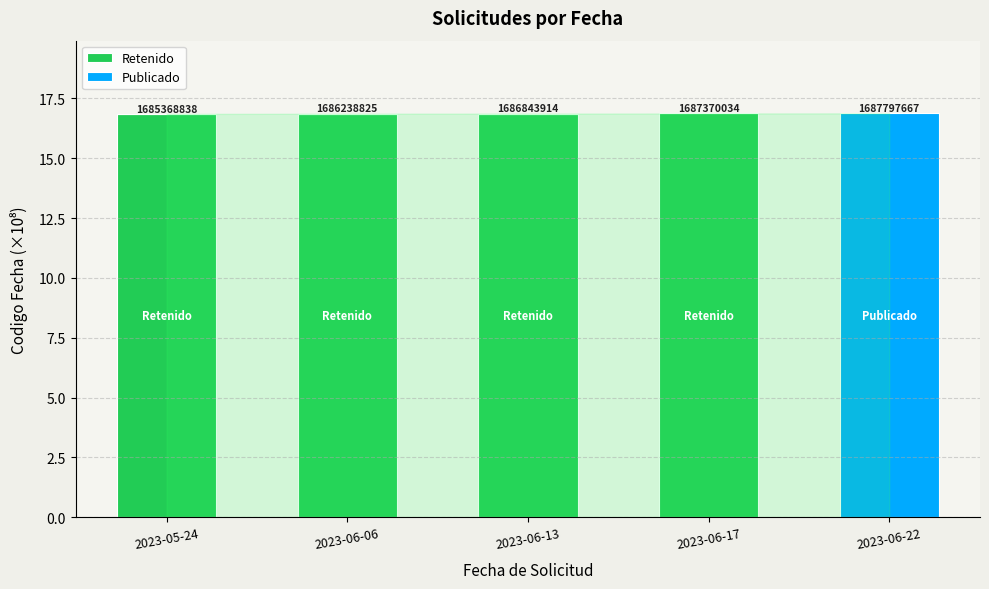

At which category is the sum across all series the highest?

2023-06-22